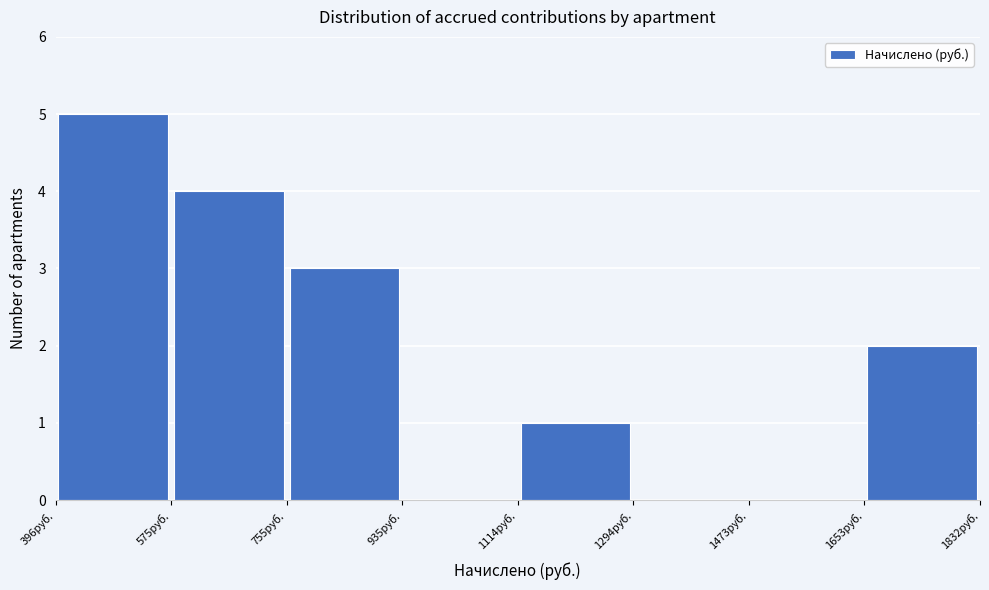

Reading left to right, list every bar in this chart as the range it spans on the x-axis followed by its height. Neither the bar edges nor the heights are printed on the chart, so give them approximately, as read against the axes.

400 to 580: 5
580 to 760: 4
760 to 940: 3
940 to 1120: 0
1120 to 1300: 1
1300 to 1480: 0
1480 to 1660: 0
1660 to 1840: 2